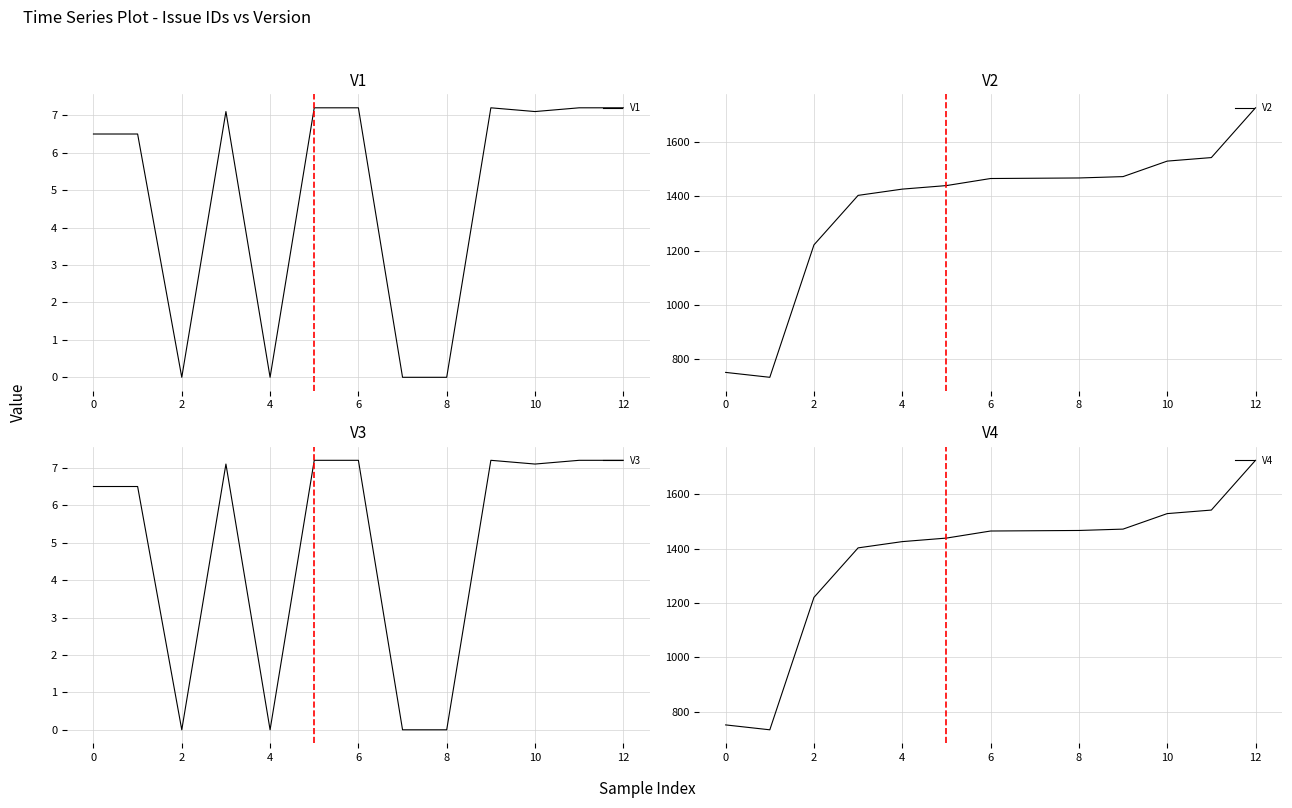

Reading left to right, what are all the values shown in this chart?

V1: 6.5	6.5	0.0	7.1	0.0	7.2	7.2	0.0	0.0	7.2	7.1	7.2	7.2
V2: 752.0	734.0	1221.0	1403.0	1426.0	1439.0	1465.0	1466.0	1467.0	1472.0	1529.0	1542.0	1725.0
V3: 6.5	6.5	0.0	7.1	0.0	7.2	7.2	0.0	0.0	7.2	7.1	7.2	7.2
V4: 752.0	734.0	1221.0	1403.0	1426.0	1439.0	1465.0	1466.0	1467.0	1472.0	1529.0	1542.0	1725.0